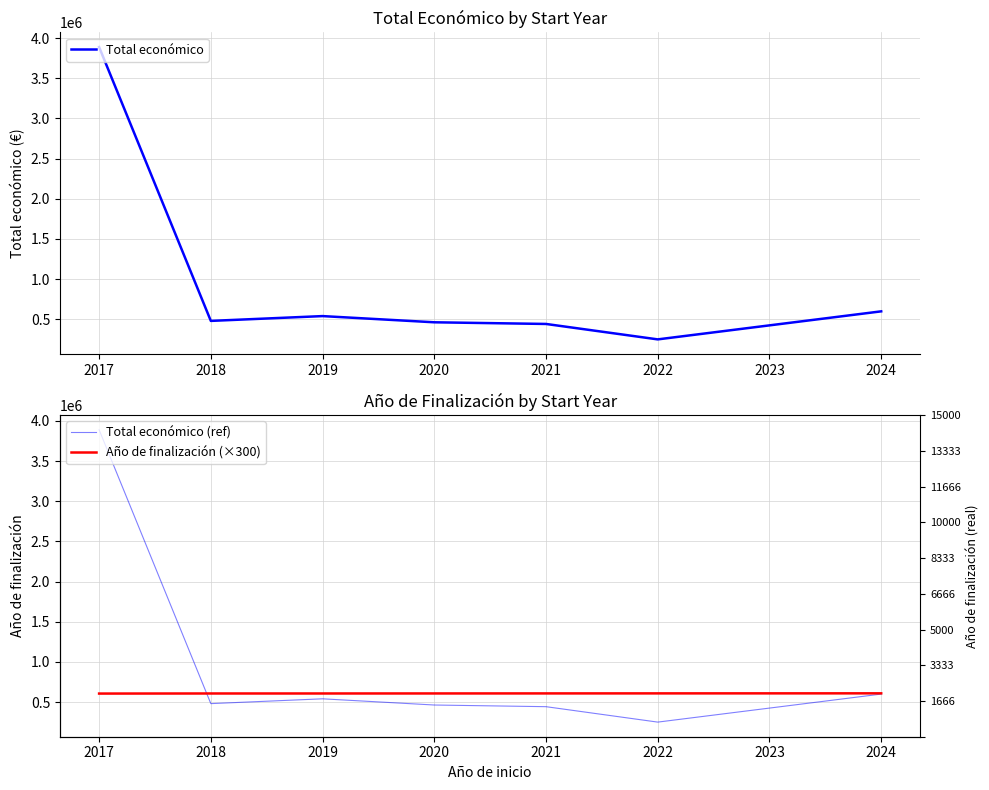

In Total económico, how many points are higher than both neighbors (excluding endpoints)?

1